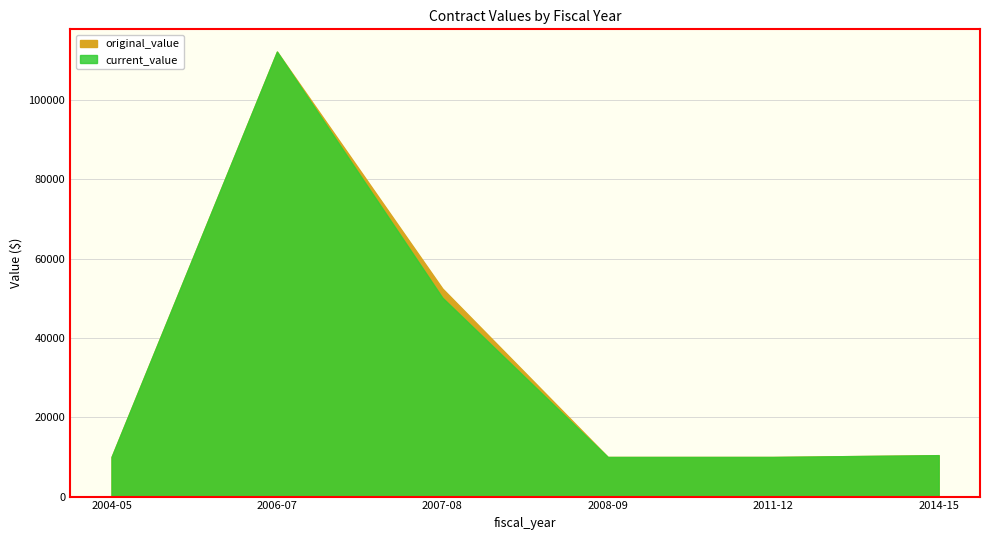

What is the approximate value of original_value at 2008-09?

10000.0